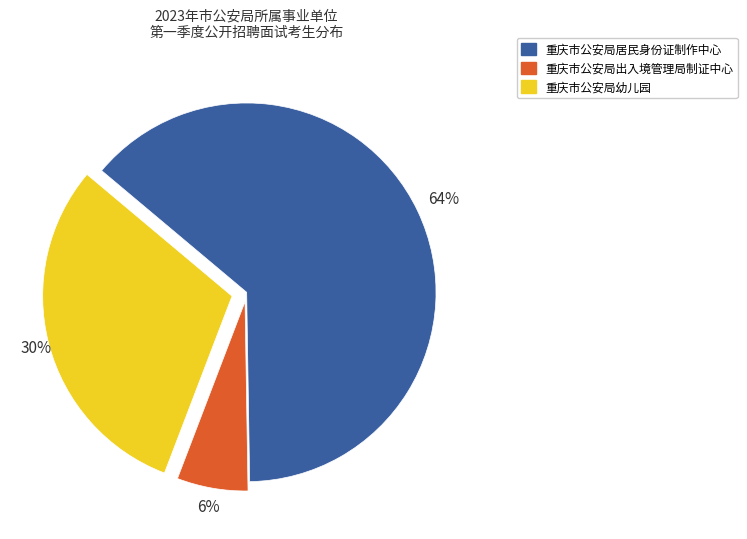

Rank the categories by value from highest to lowest.

重庆市公安局居民身份证制作中心, 重庆市公安局幼儿园, 重庆市公安局出入境管理局制证中心